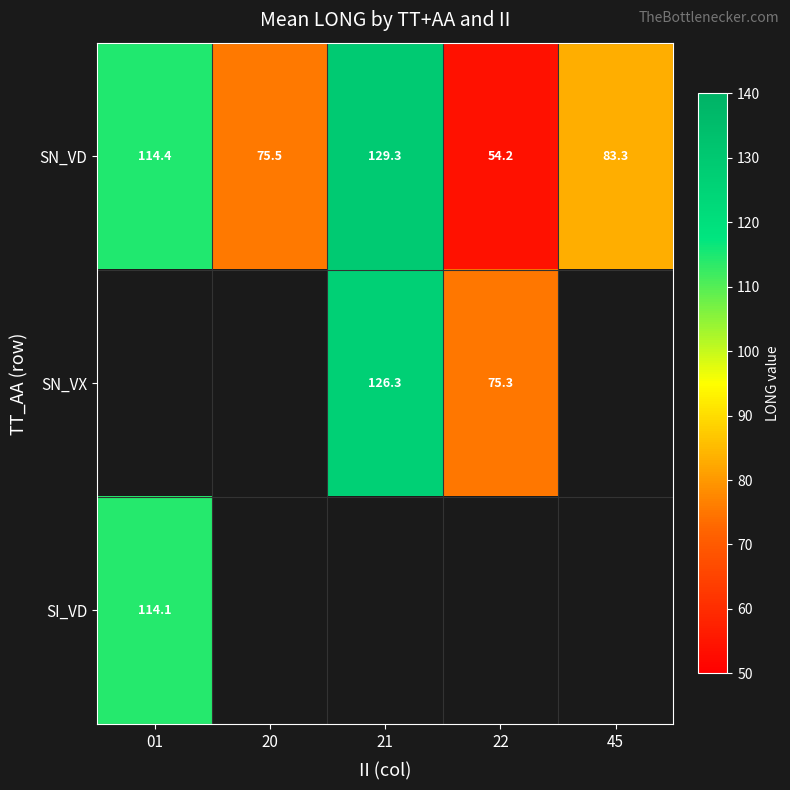

Which category has the lowest value in the SN_VD series?

22